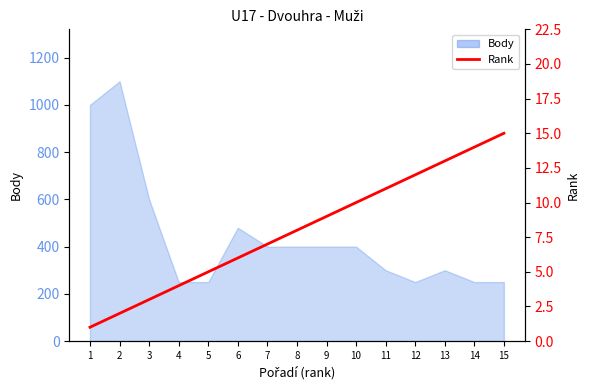

At which label is the value closest to 8?

8